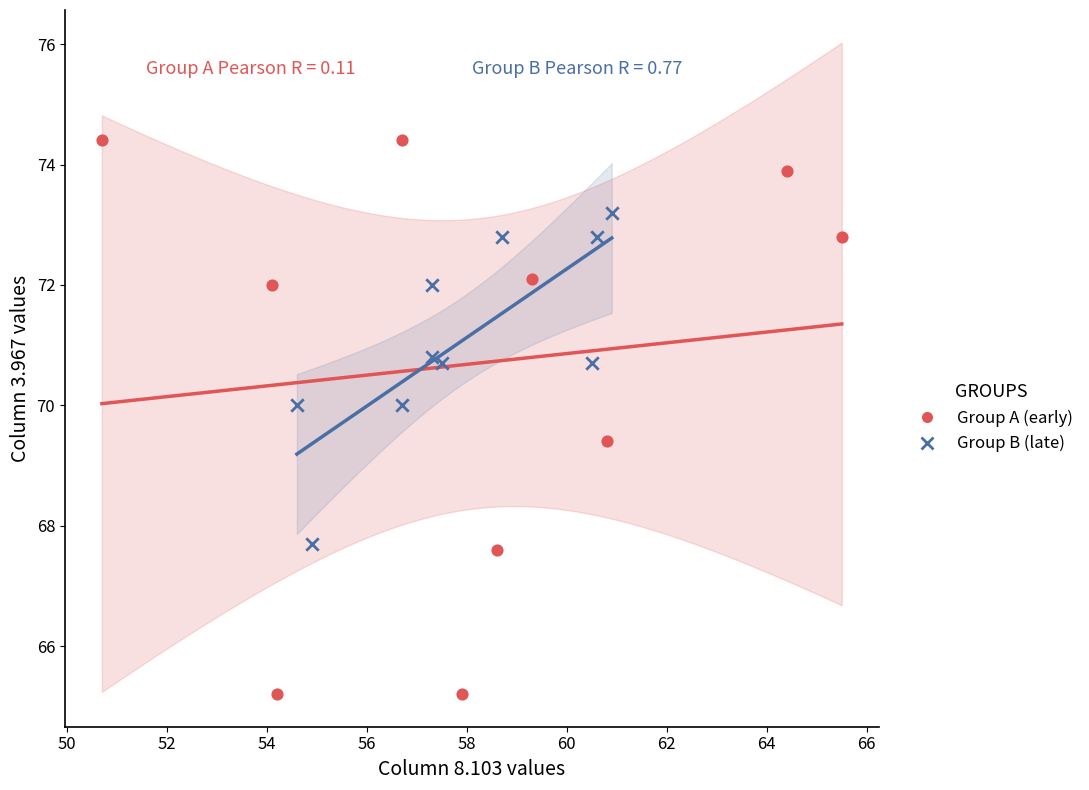

Which series contains the highest Y value?

Group A (early)